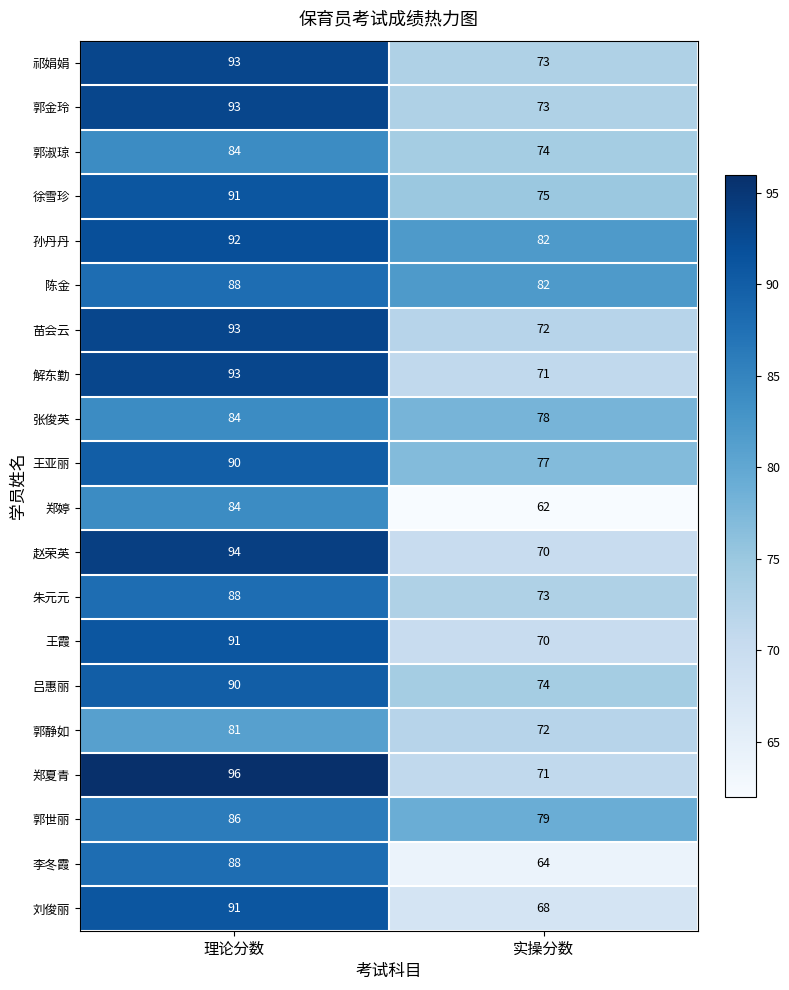

At which category does the chart reach its peak across all series?

理论分数